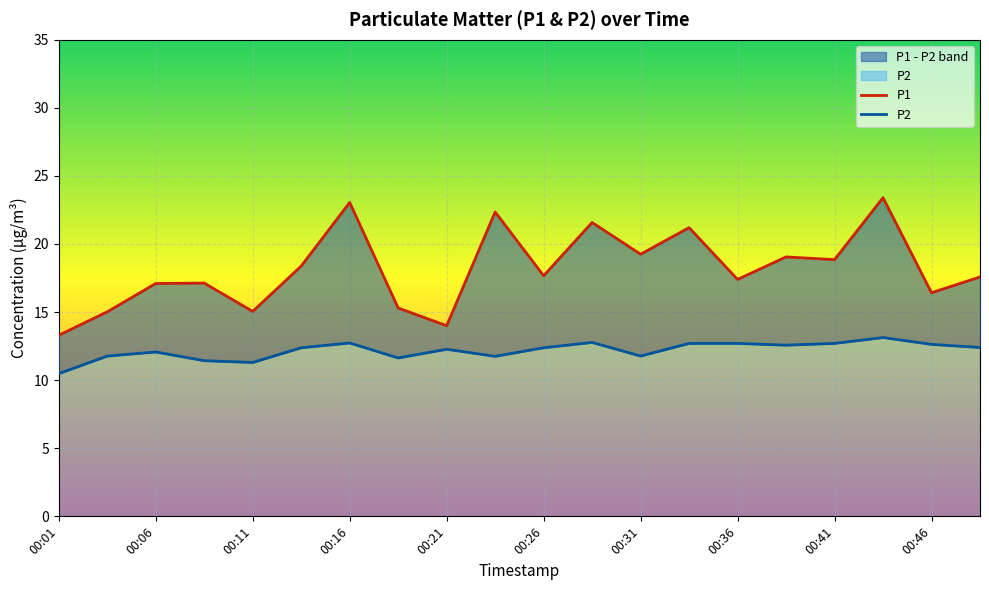

Where is the first local maximum for P1?

00:08